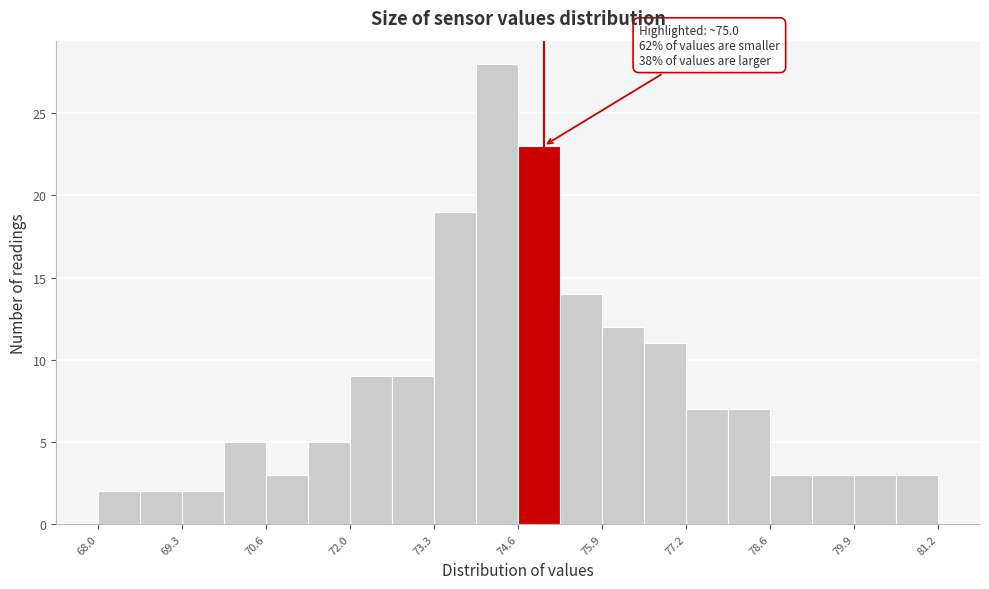

Read against the x-axis, roughly where is the centre of the tallest bar?

74.2